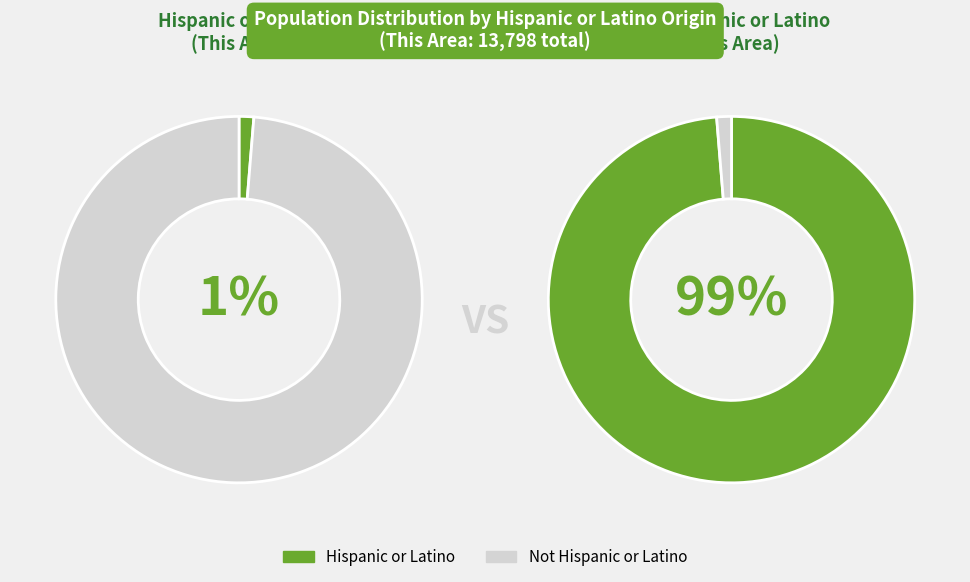

How many slices are in this pie chart?

2